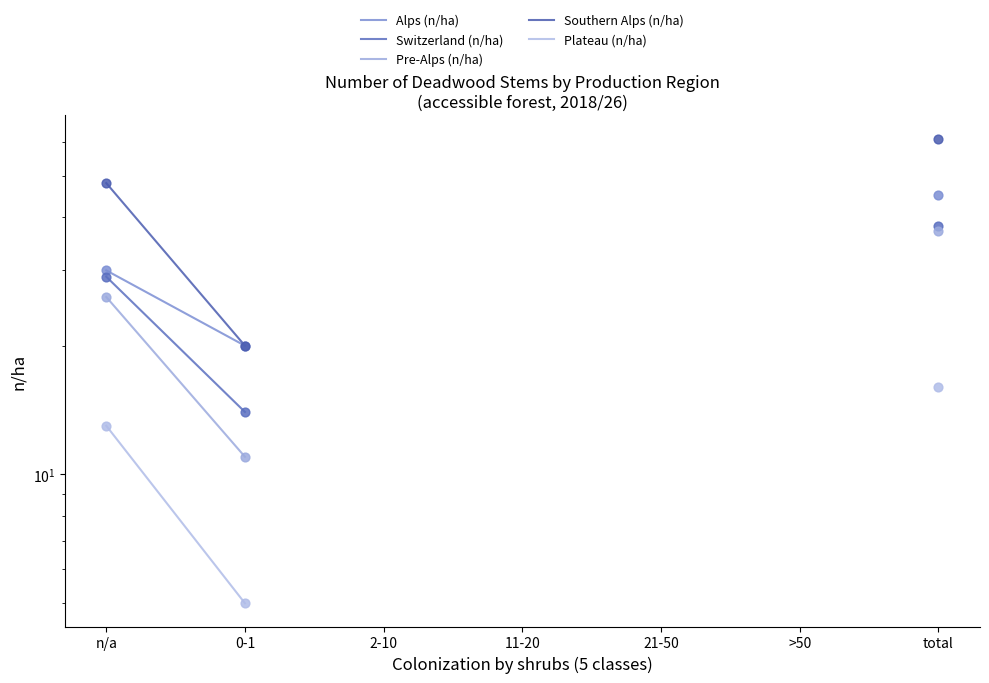

What are all the series names shown in the legend?

Alps (n/ha), Switzerland (n/ha), Pre-Alps (n/ha), Southern Alps (n/ha), Plateau (n/ha)